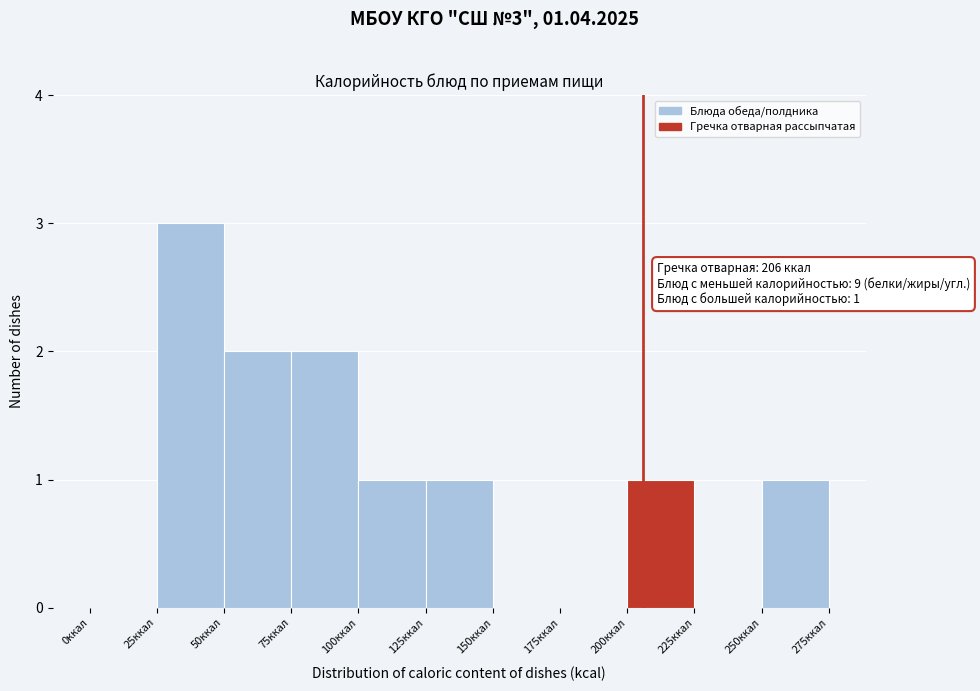

Over which range of the x-axis is the bar tallest?

25 to 50